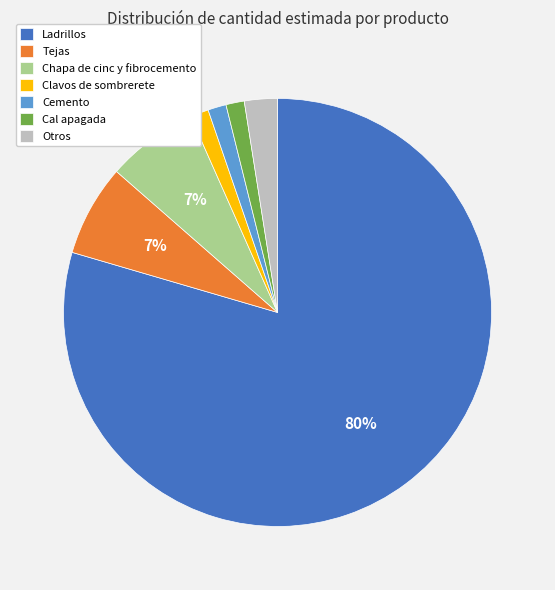

Is there a majority slice in this chart?

Yes